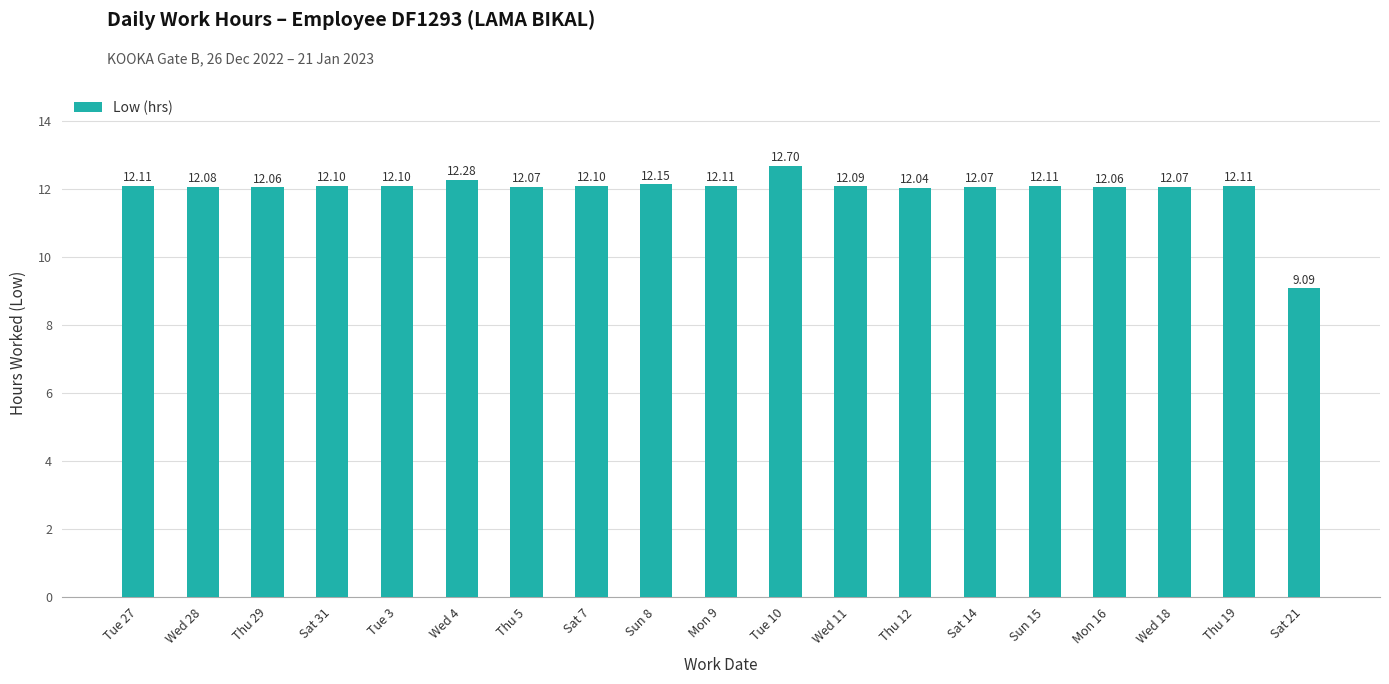

Are the bars horizontal?

No